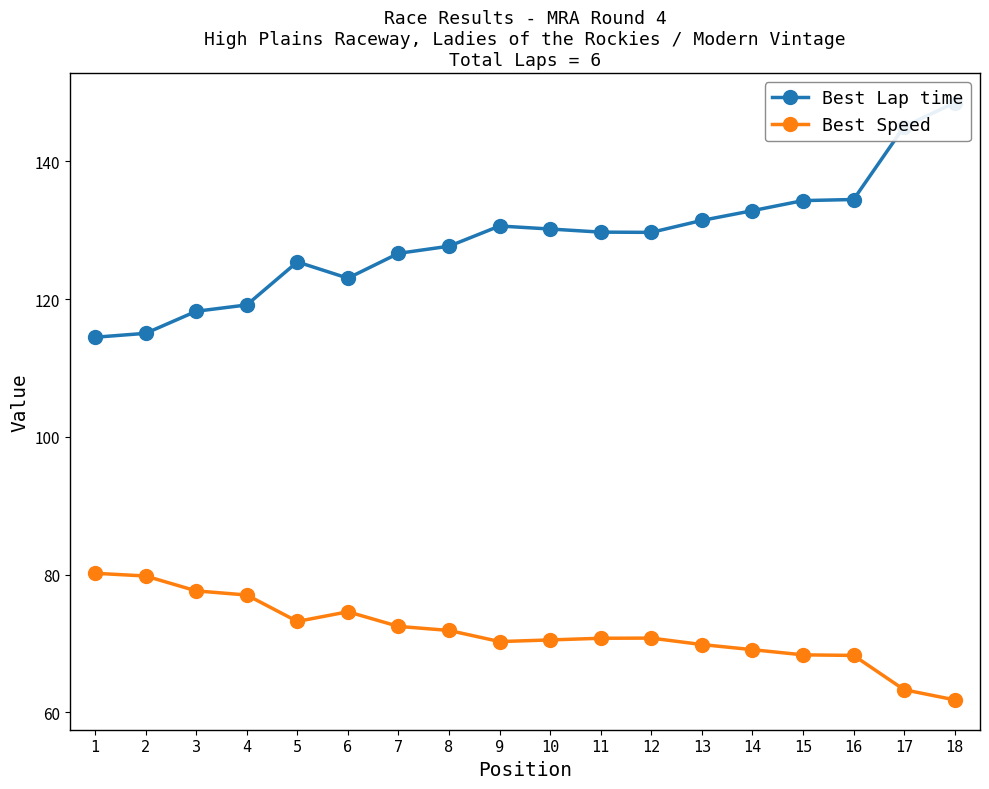

The Best Lap time series shows 131.4 at 13. True or false?

True